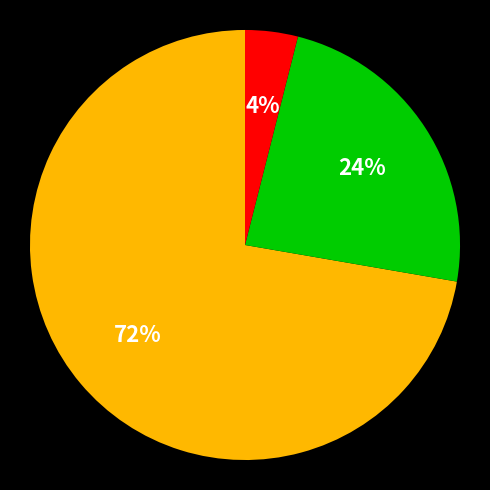

Does any single category account for the majority?

Yes